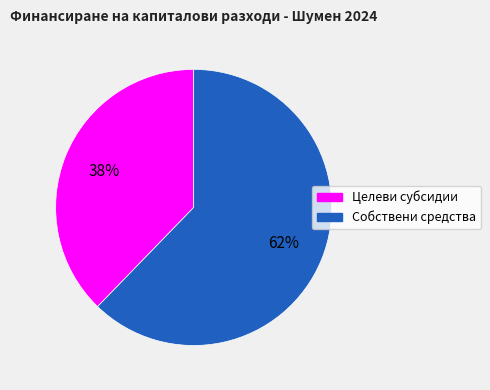

How many segments does this pie chart have?

2